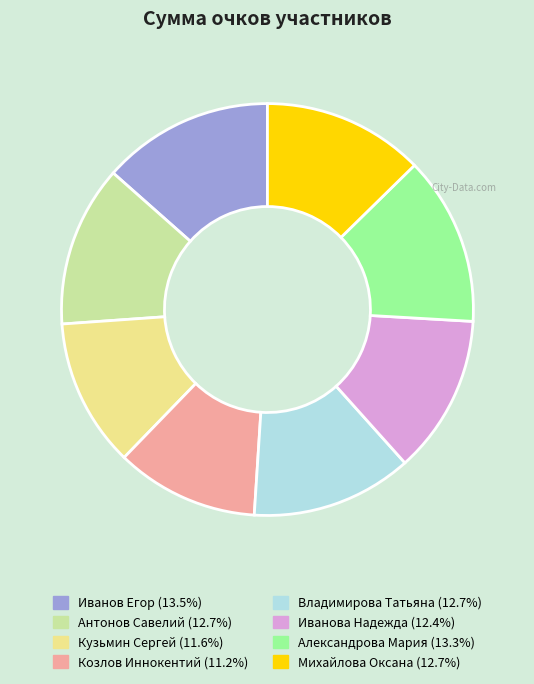

The Кузьмин Сергей slice represents 12% of the pie. True or false?

True